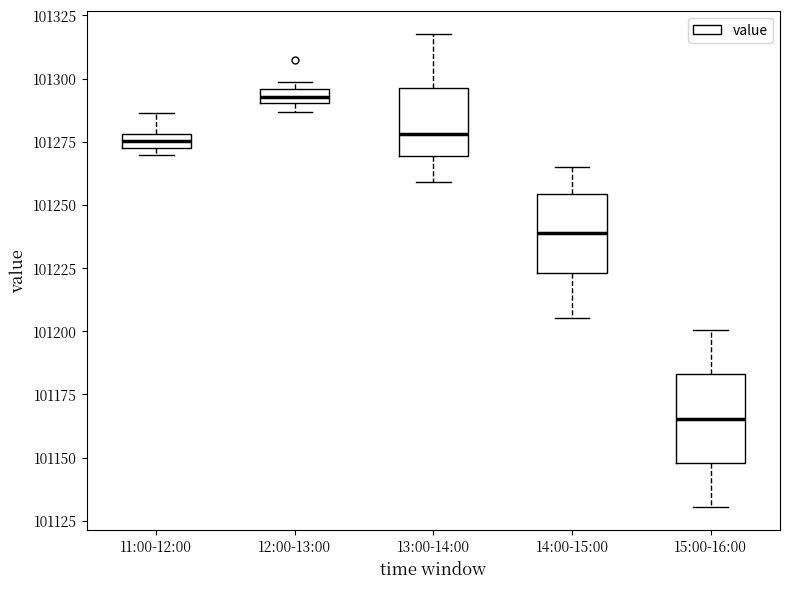

Where does the upper whisker of the box for 11:00-12:00 end on the y-axis? The values are not printed on the chart, so give them approximately, as read against the axis.

101285